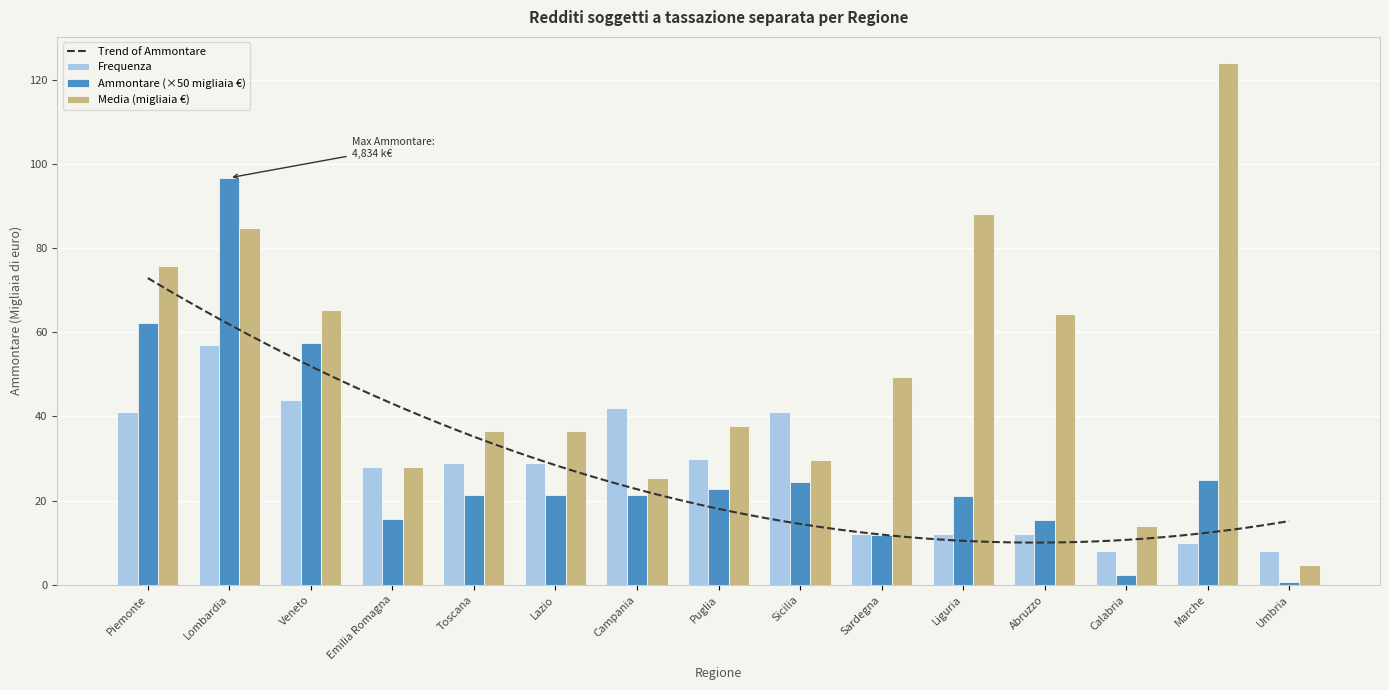

Reading left to right, list all the values displayed in this chart.

Frequenza (Redditi sogg. tass. sep.): 41.0	57.0	44.0	28.0	29.0	29.0	42.0	30.0	41.0	12.0	12.0	12.0	8.0	10.0	8.0
Ammontare (Redditi sogg. tass. sep.): 62.2	96.7	57.5	15.7	21.2	21.2	21.3	22.6	24.4	11.9	21.2	15.5	2.2	24.8	0.8
Media (Redditi sogg. tass. sep.): 75.8	84.8	65.4	28.0	36.6	36.6	25.4	37.7	29.7	49.4	88.2	64.4	13.9	124.0	4.7